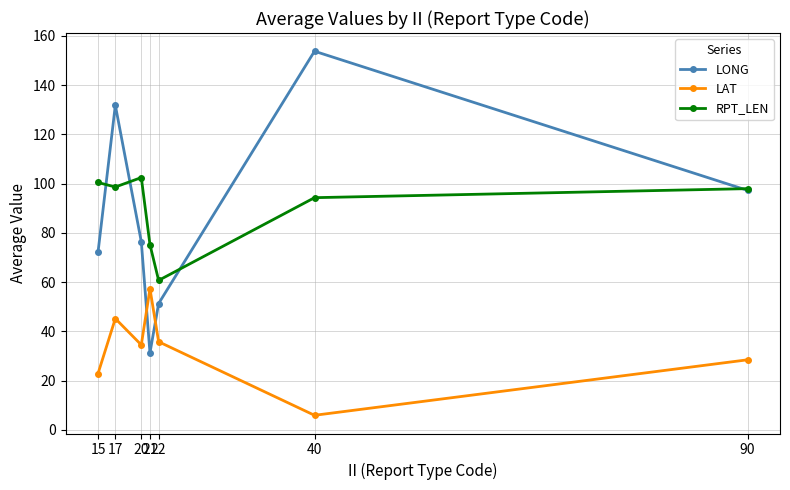

What are all the series names shown in the legend?

LONG, LAT, RPT_LEN